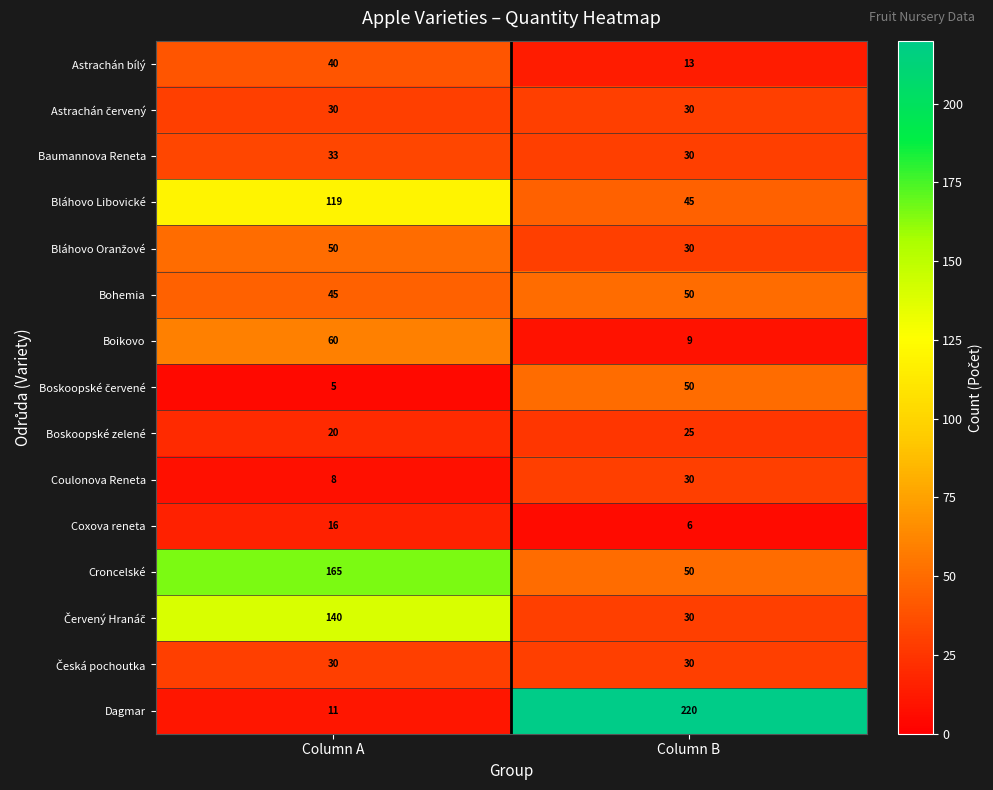

The Croncelské series shows 165 at Column A. True or false?

True